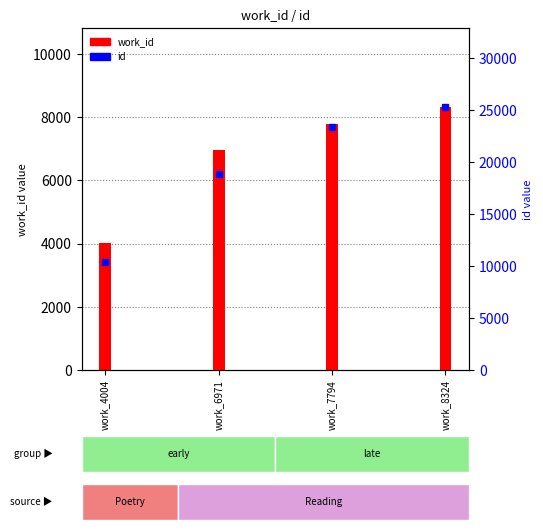

True or false: work_id has a value of 8324 at work_8324.

True